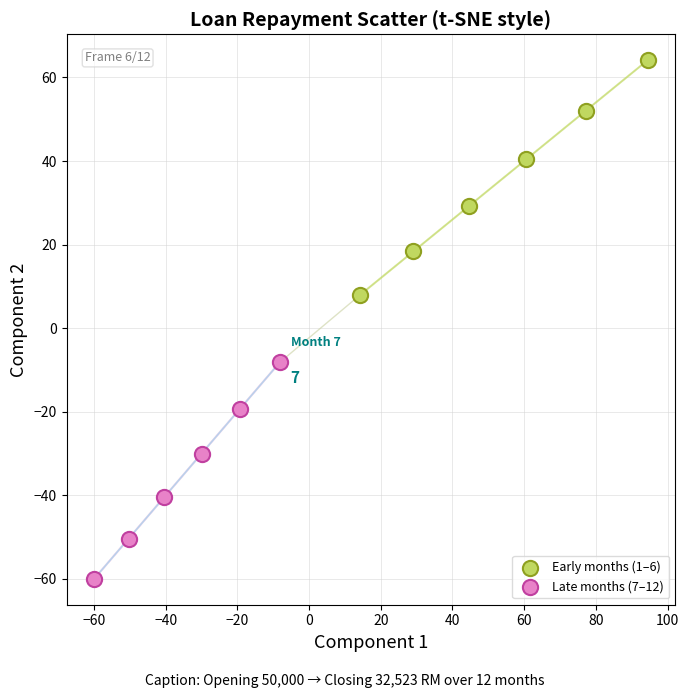

Which series has the largest Y range (max minus min)?

Early months (1–6)